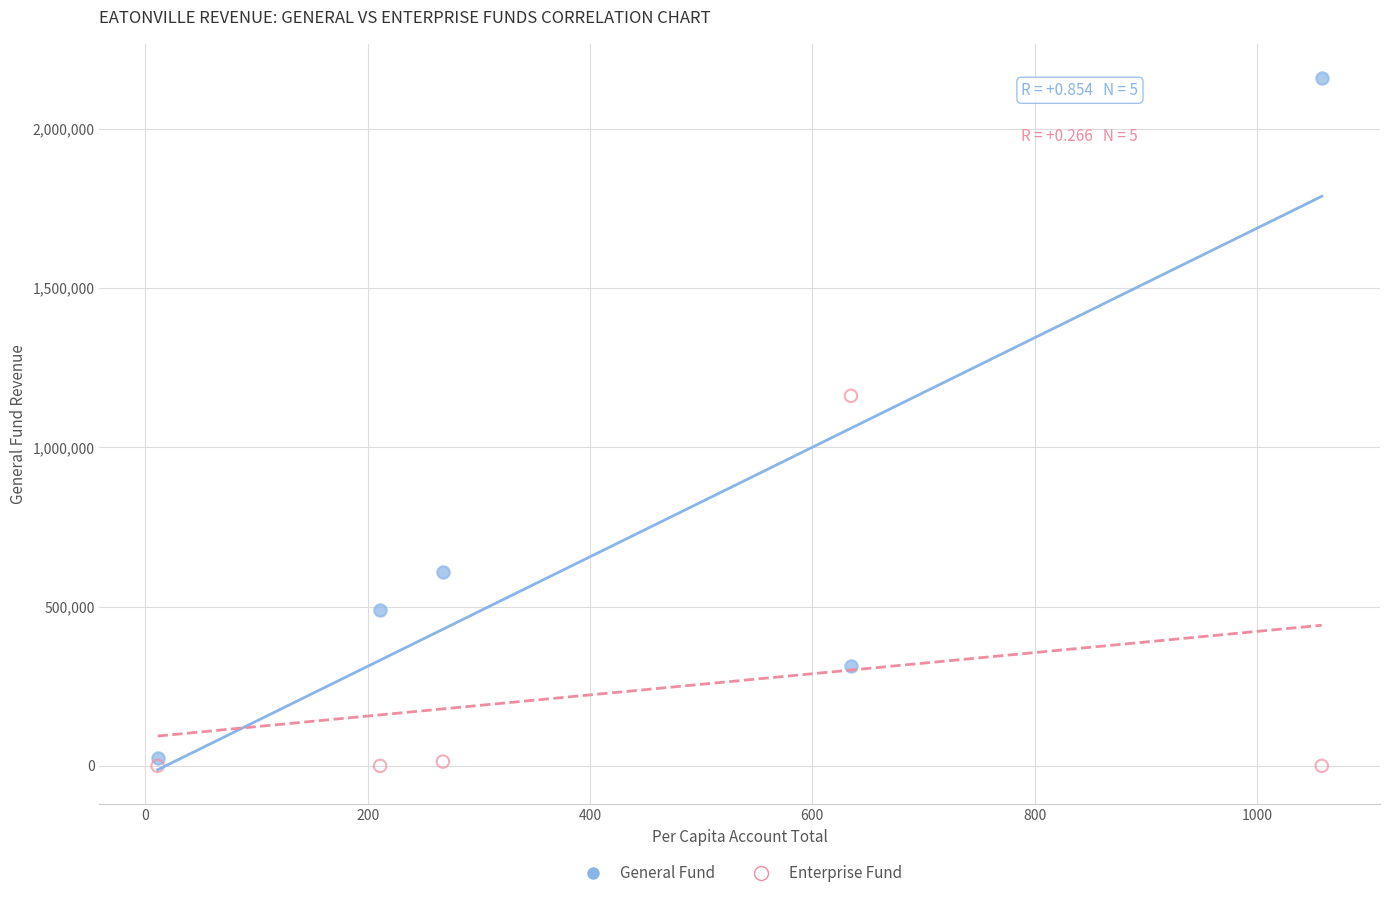

Which series reaches the maximum Y coordinate?

General Fund